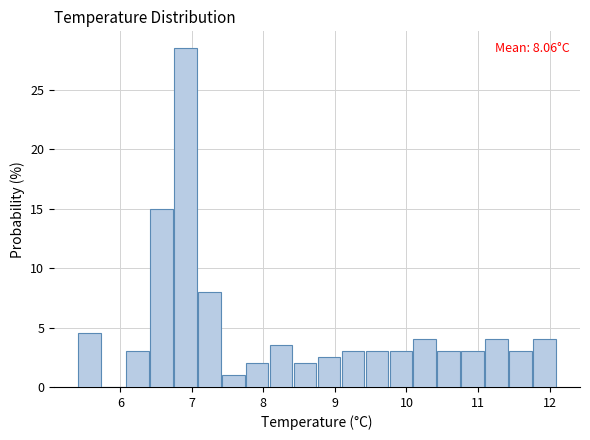

Read against the x-axis, roughly where is the centre of the tallest bar?

6.9